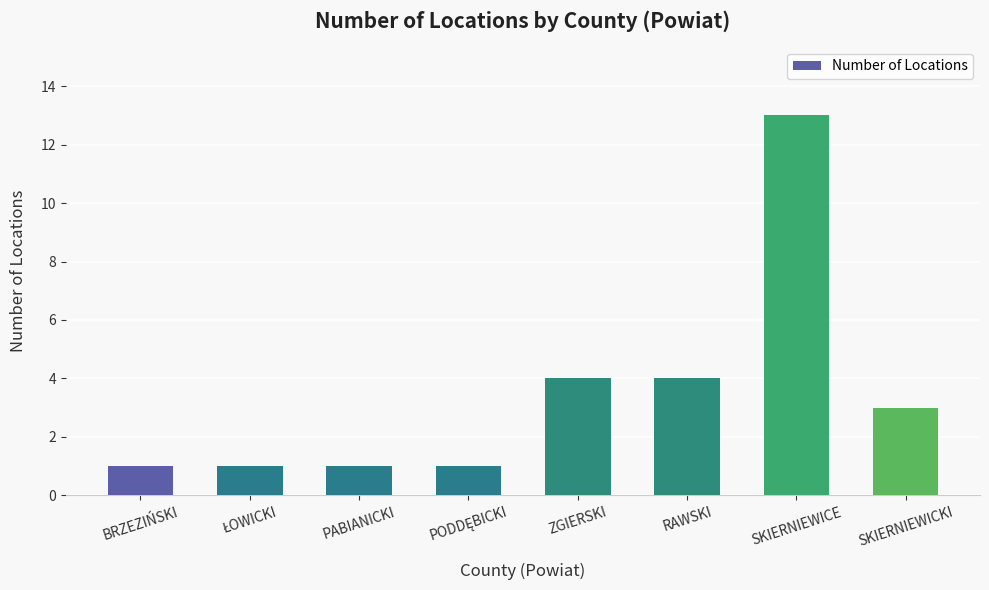

Reading right to left, extract all data points from this chart.

3	13	4	4	1	1	1	1